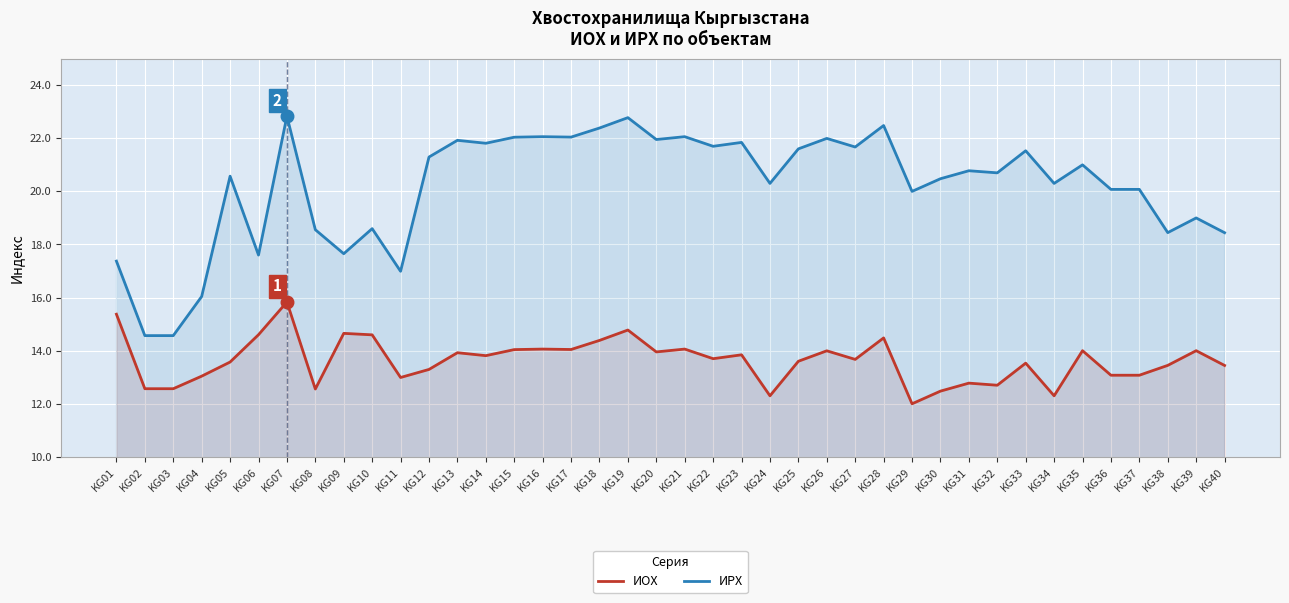

True or false: ИРХ and ИОХ cross at least once.

False